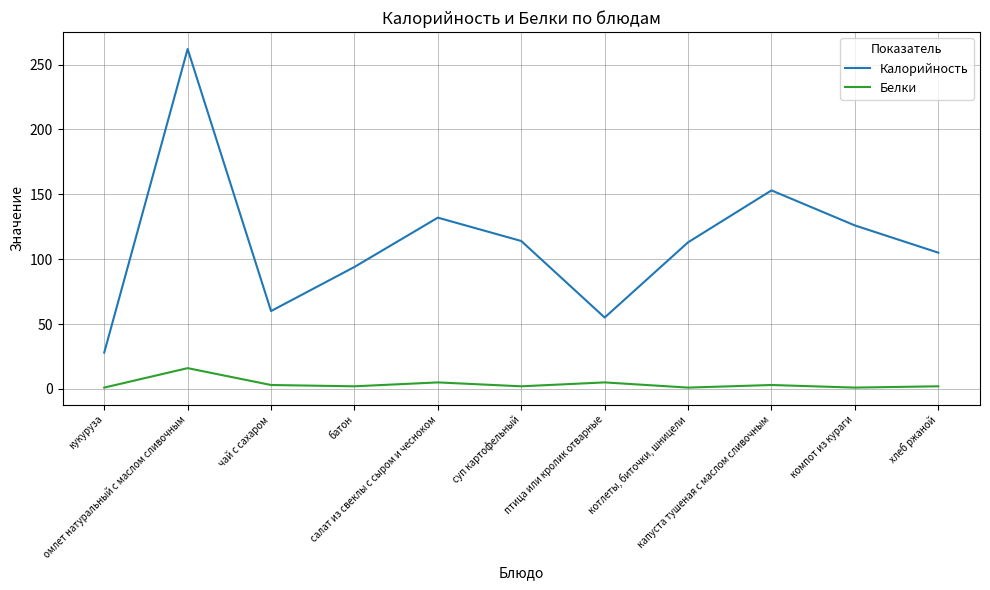

What are all the series names shown in the legend?

Калорийность, Белки